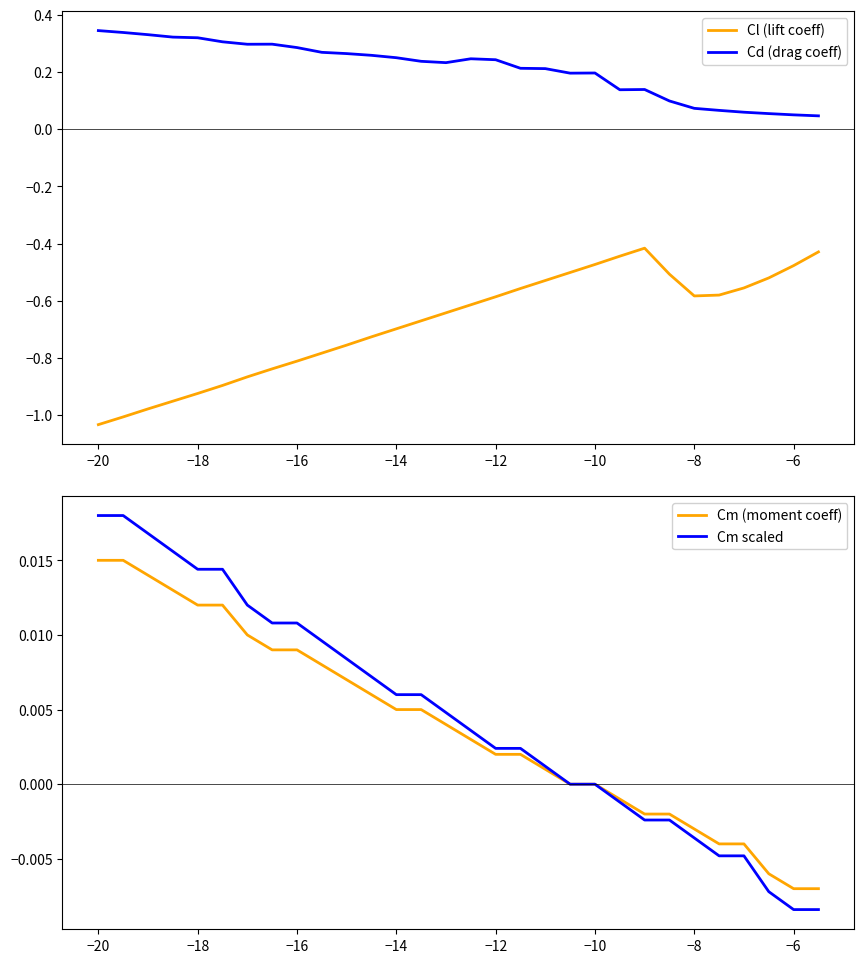

True or false: Cd (drag coeff) and Cl (lift coeff) cross at least once.

False